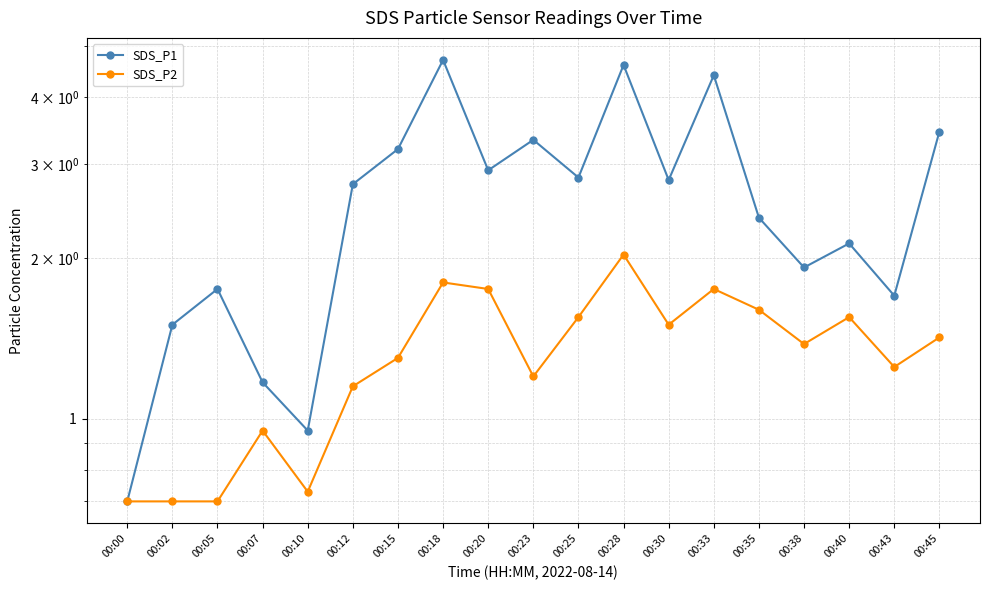

True or false: SDS_P2 and SDS_P1 cross at least once.

False